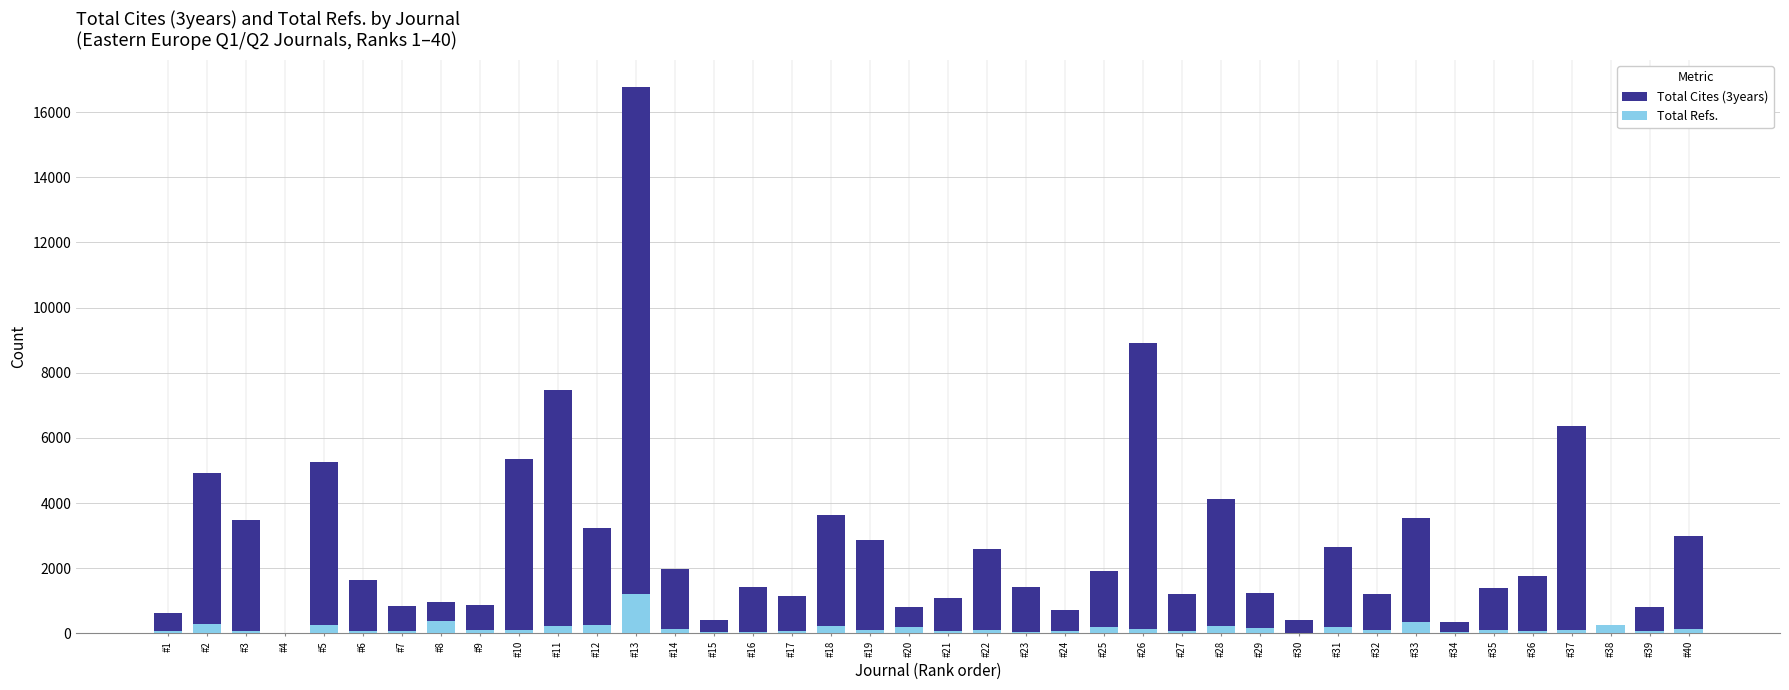

What is the spread (max minus min) of values at #9?

780